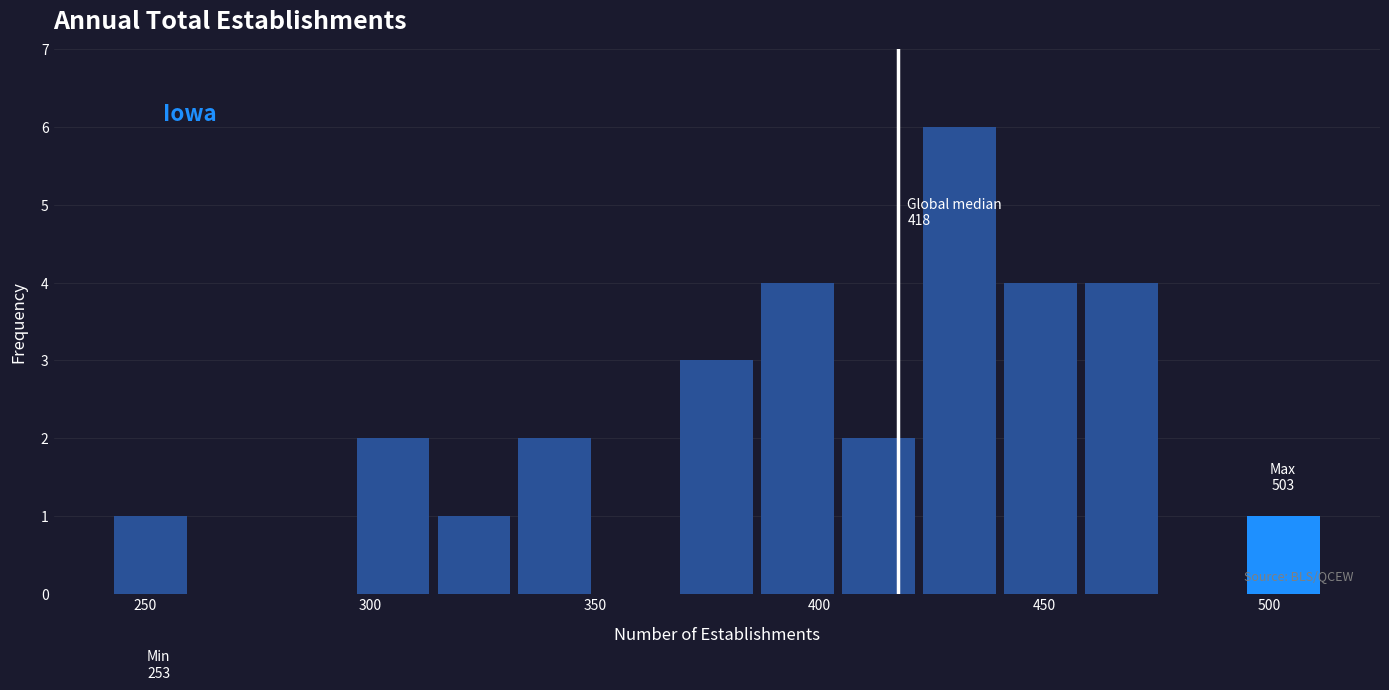

Around what value on the x-axis is the tallest bar? Give the approximate position of its centre, as read against the axis.

430